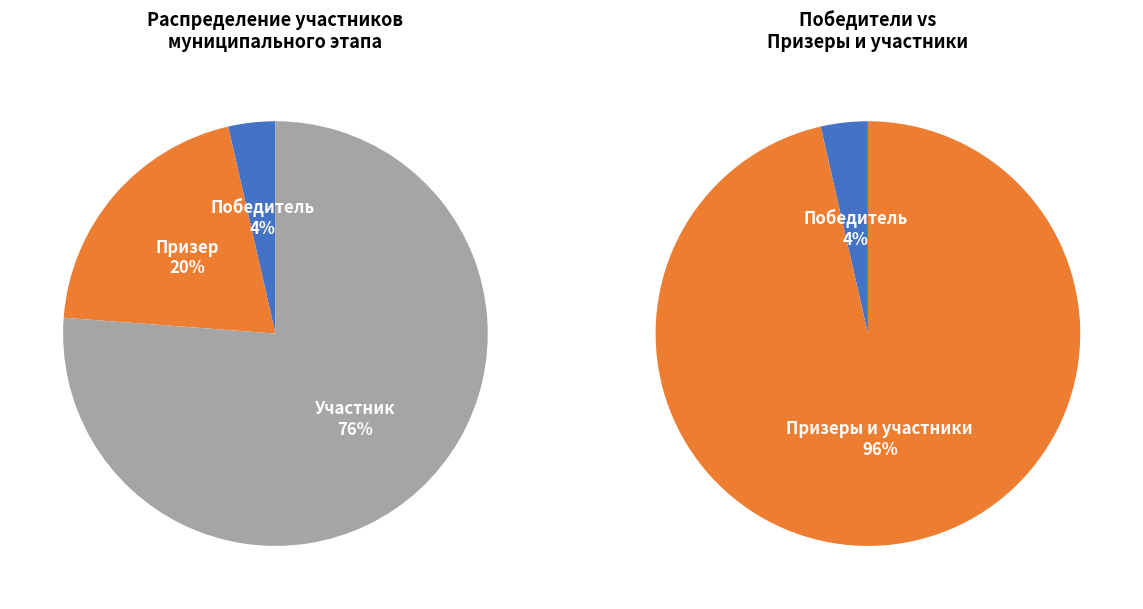

Rank the categories by value from lowest to highest.

Победитель, Призер, Участник